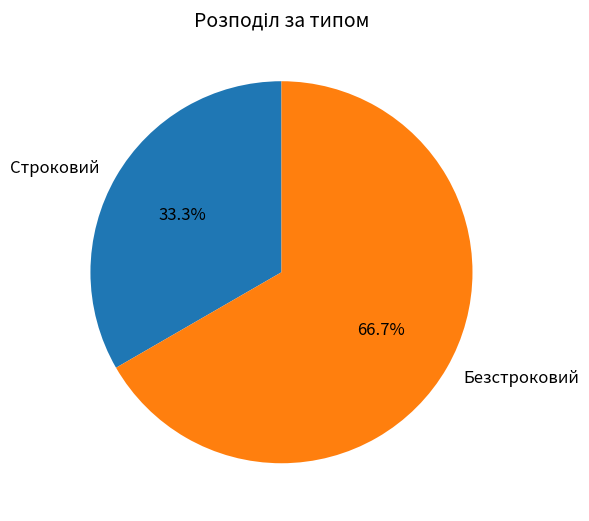

Which slice is the smallest?

Строковий